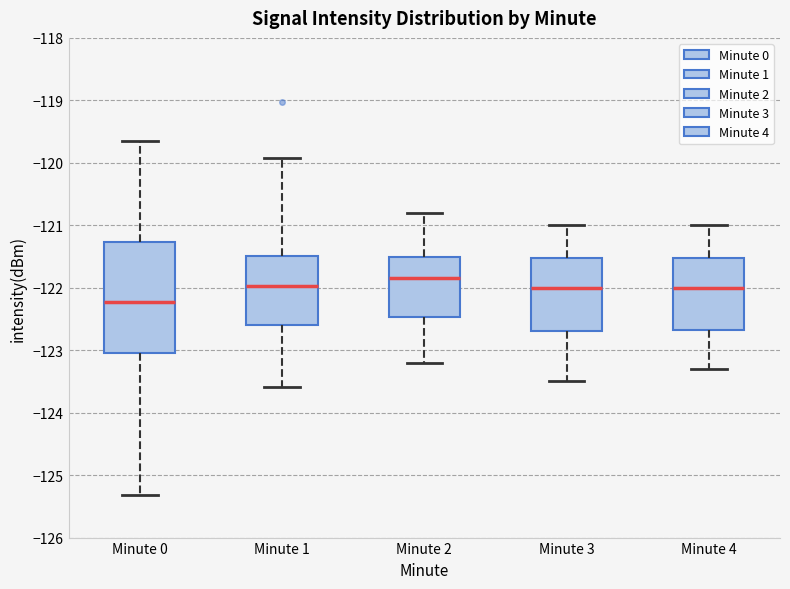

Which box has the highest median line?

Minute 2